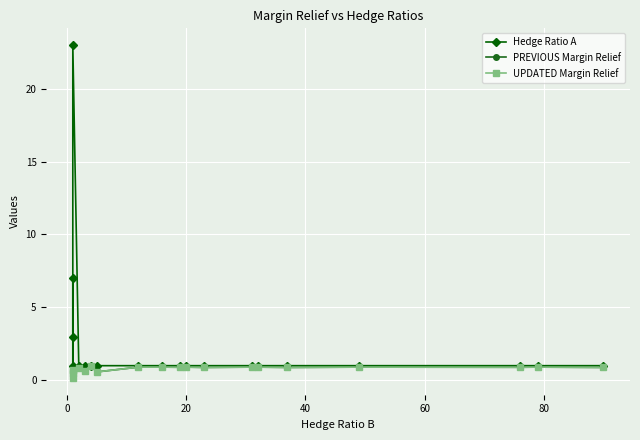

Is it true that PREVIOUS Margin Relief equals 0.5 at 12?

False